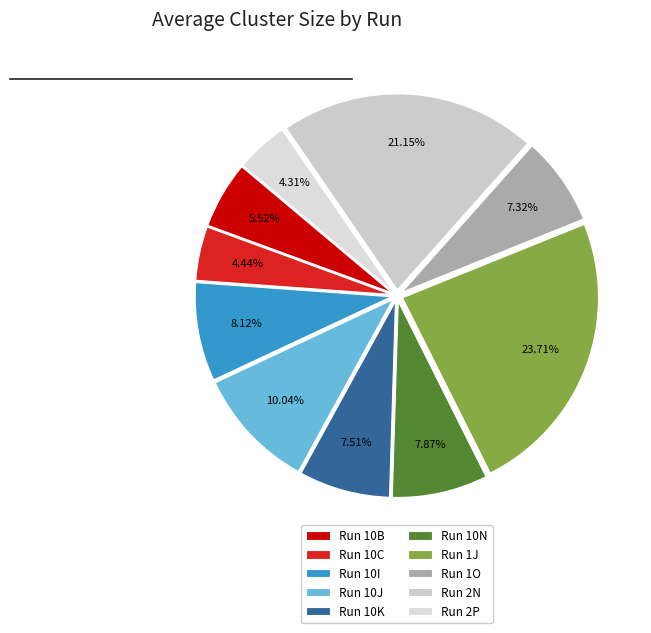

Is there a majority slice in this chart?

No